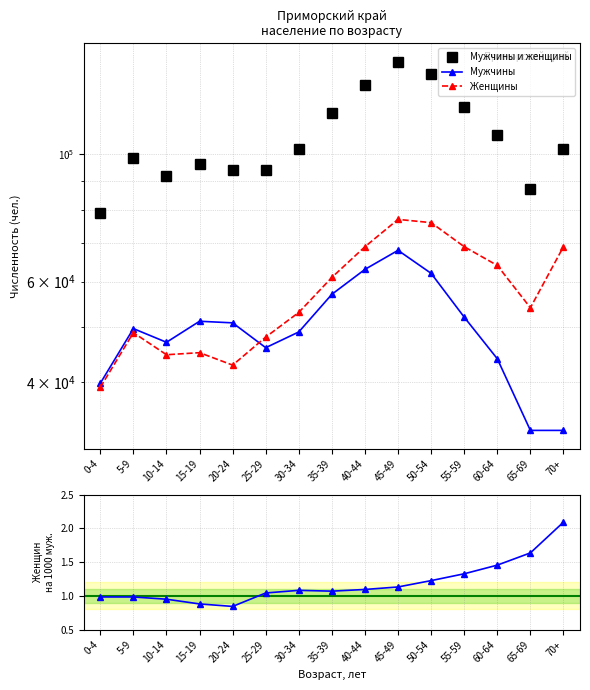

Count the number of categories in the chart.

15